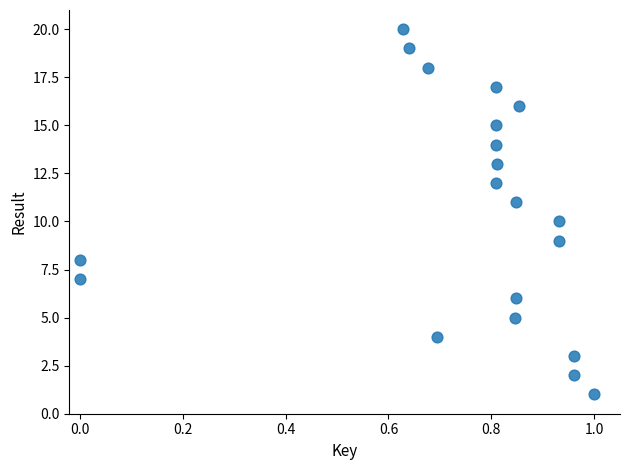

What is the range of Y values (max minus min)?

19